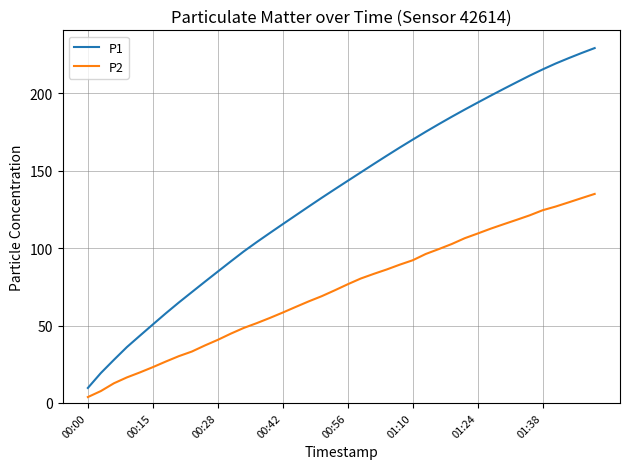

List the series in order of their peak value, lowest first.

P2, P1